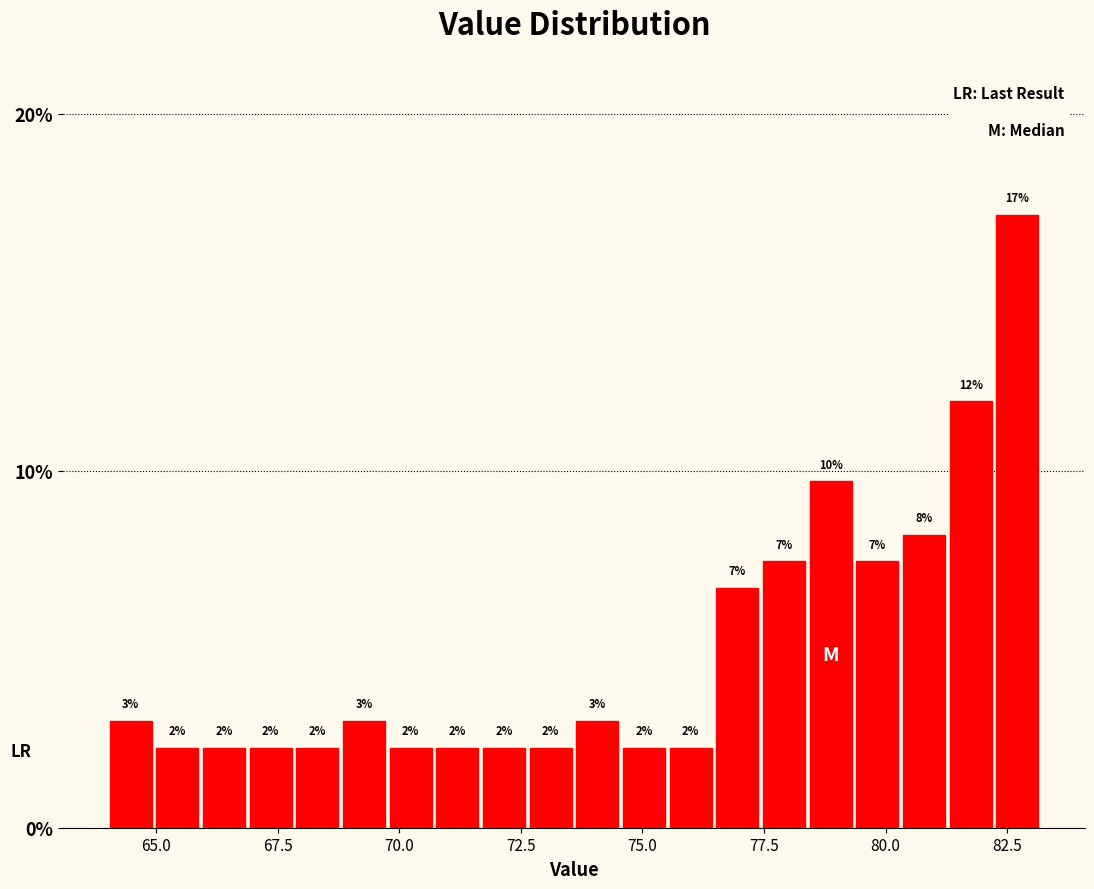

Read against the x-axis, roughly where is the centre of the tallest bar?

82.5